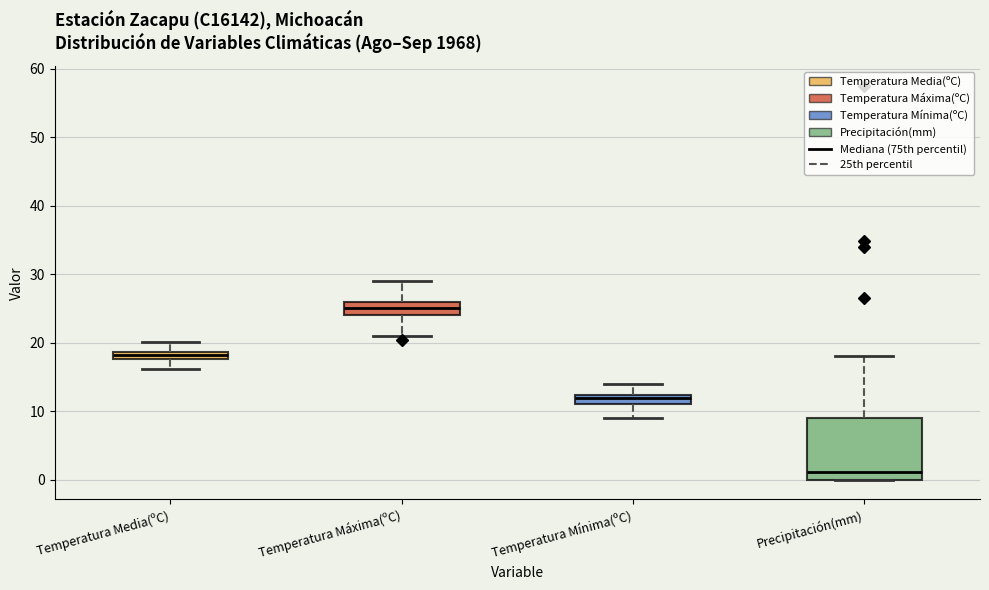

Where does the median line of the box for Precipitación(mm) sit on the y-axis? The values are not printed on the chart, so give them approximately, as read against the axis.

1